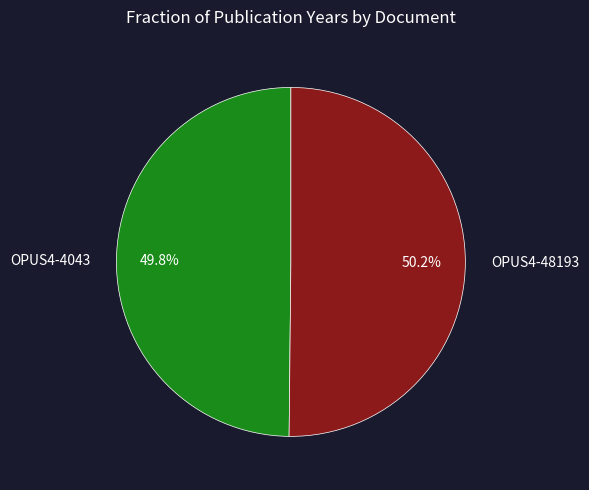

What is the ratio of the value at OPUS4-48193 to the value at OPUS4-4043?

1.0